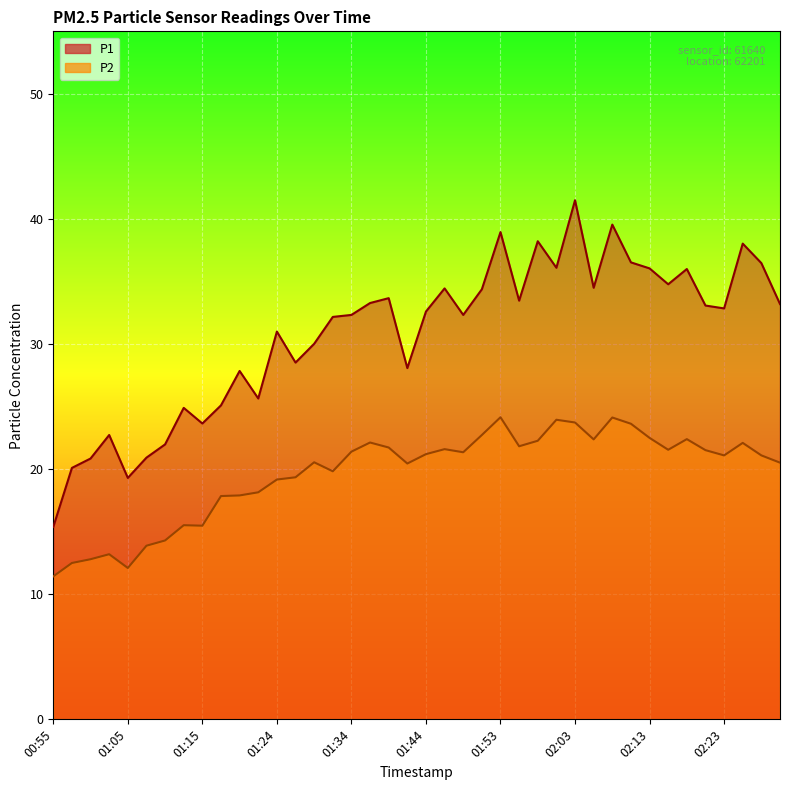

What is the approximate value of P2 at 02:20?

21.5